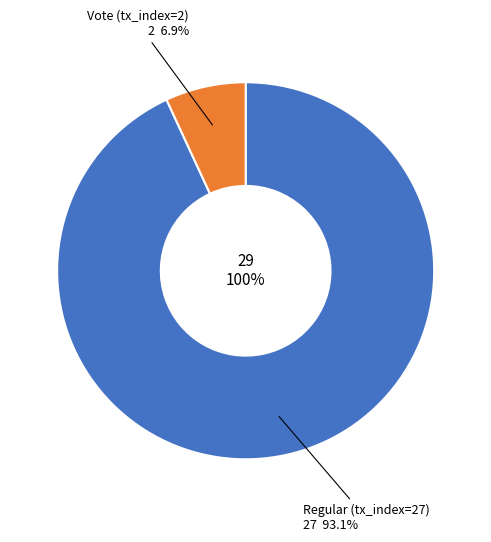

To the nearest percent, what is the average slice percentage?

50%